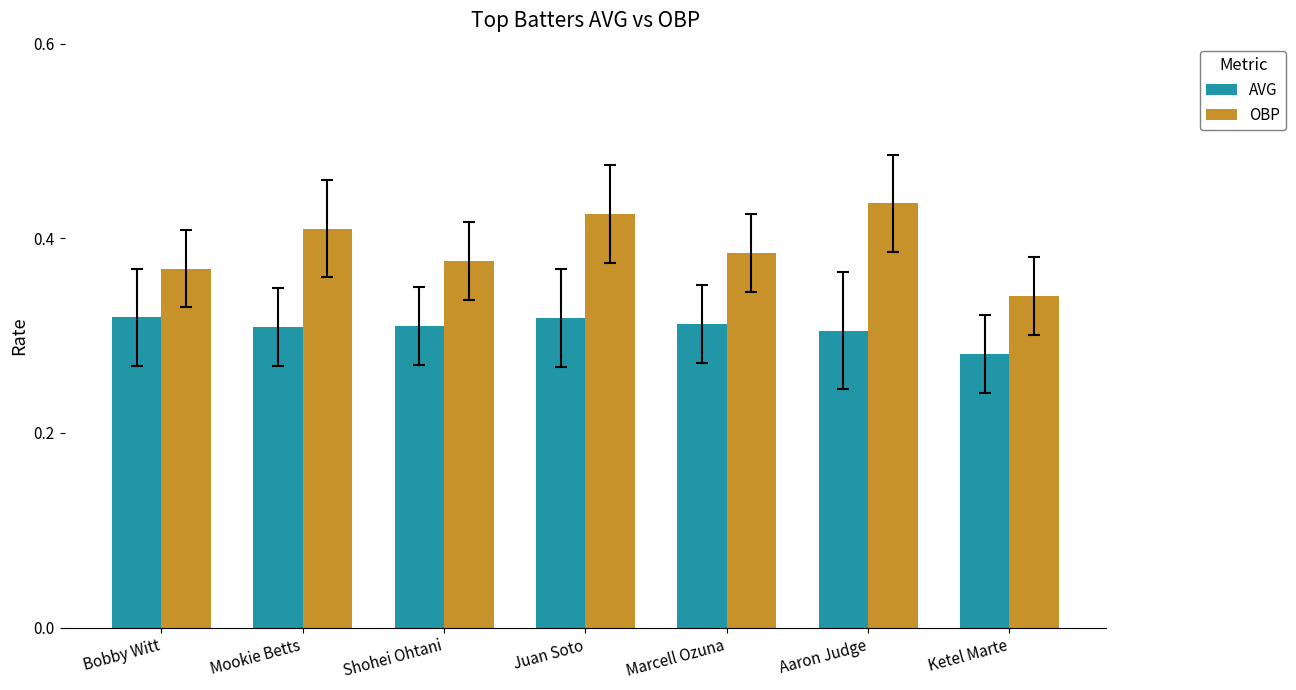

What is the label of the 6th bar from the left?

Aaron Judge